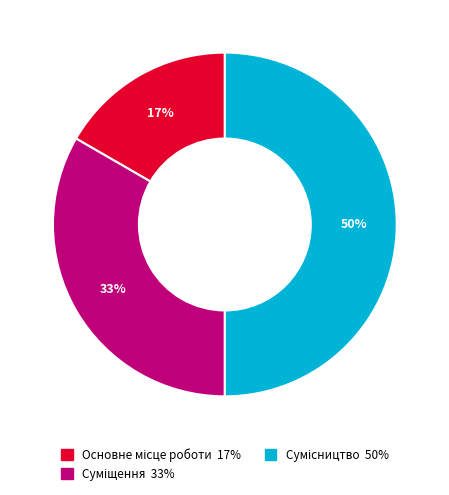

To the nearest percent, what is the difference between the largest and smallest slice percentages?

33%